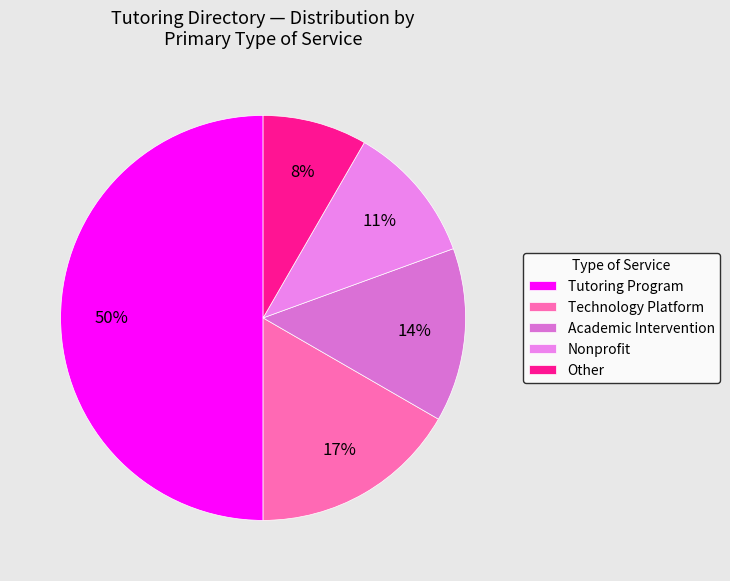

How many segments does this pie chart have?

5